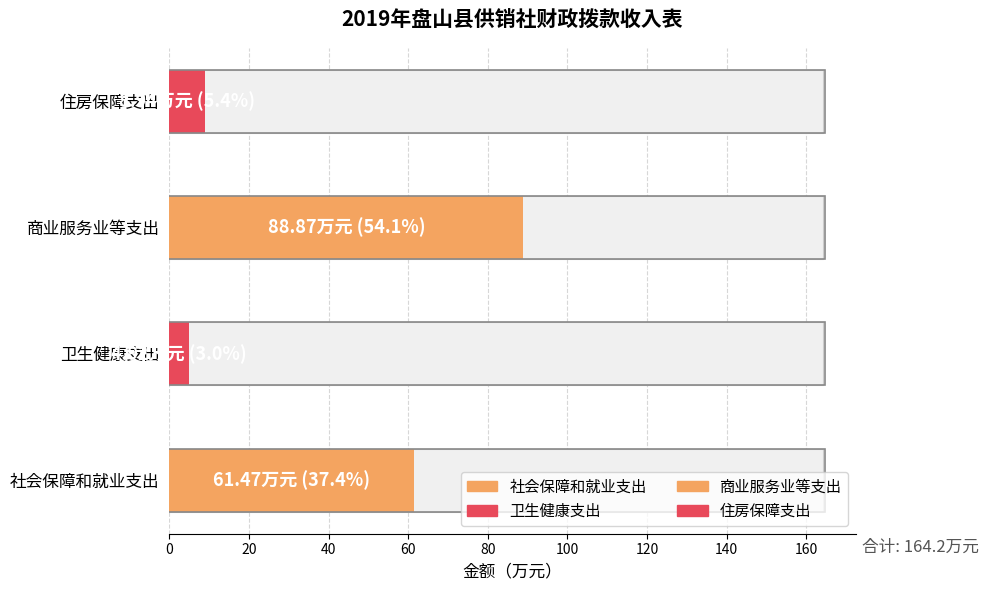

The chart shows a value of 4.9 at 卫生健康支出. True or false?

True